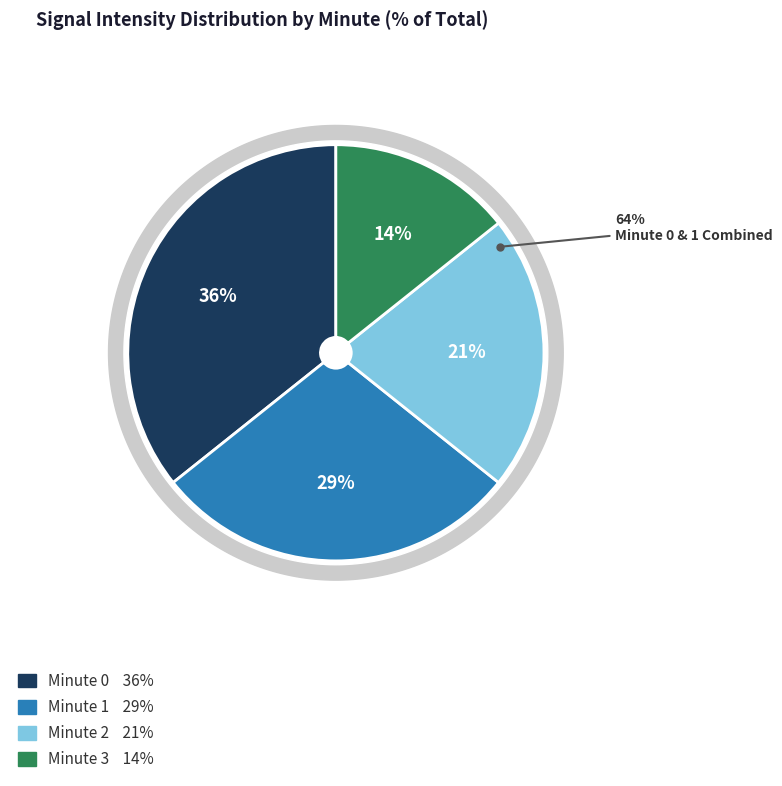

Which has a higher value, Minute 2 or Minute 1?

Minute 1